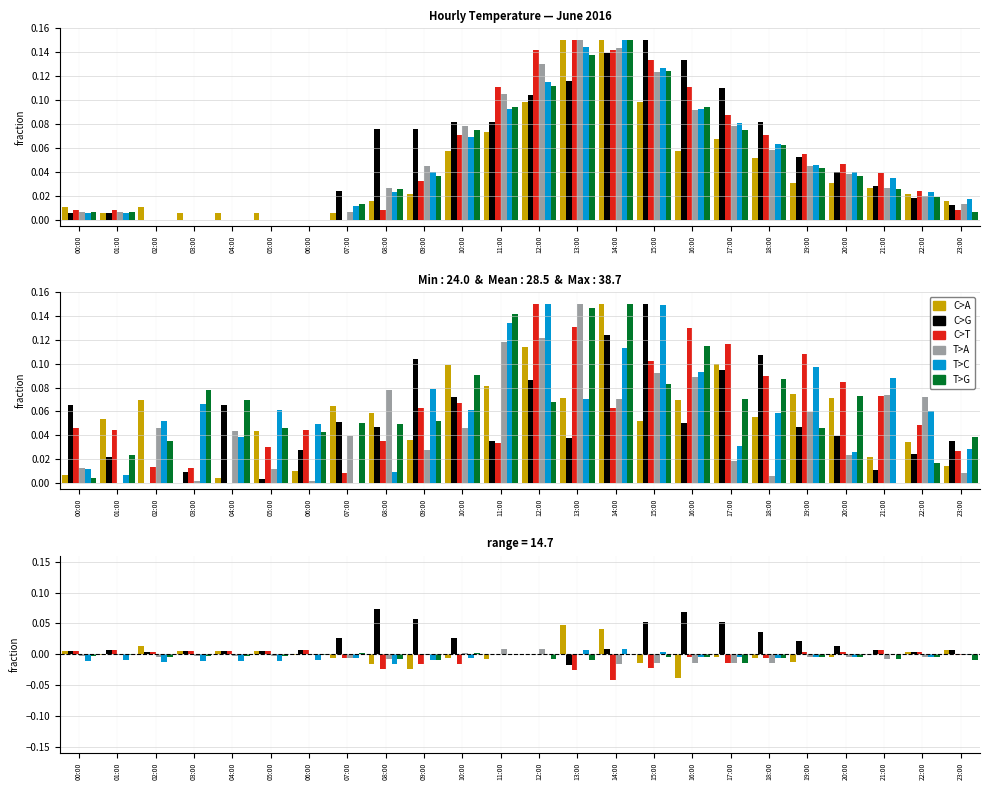

Does the chart contain stacked bars?

No